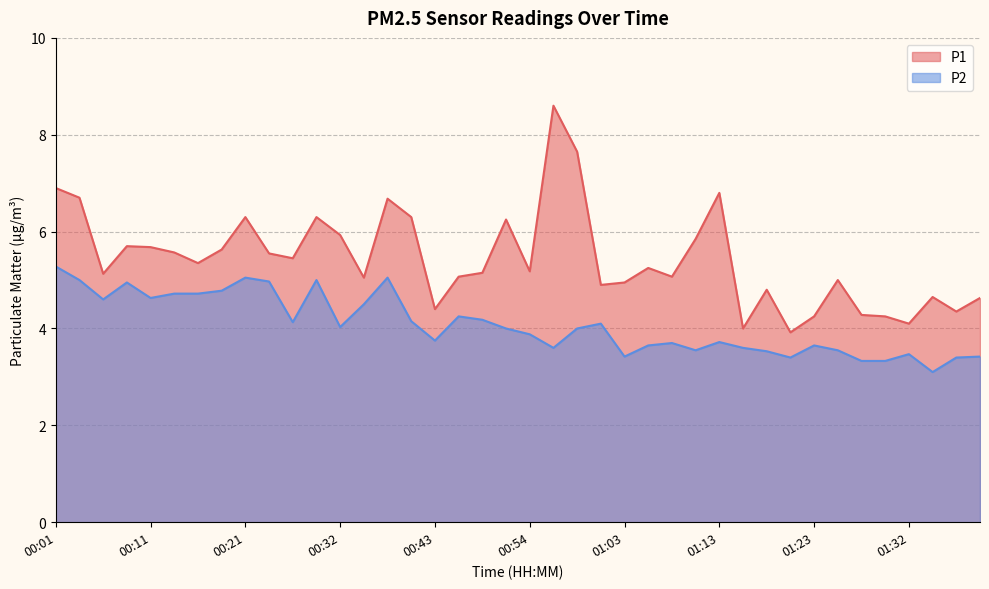

The P2 series shows 6.4 at 01:08. True or false?

False